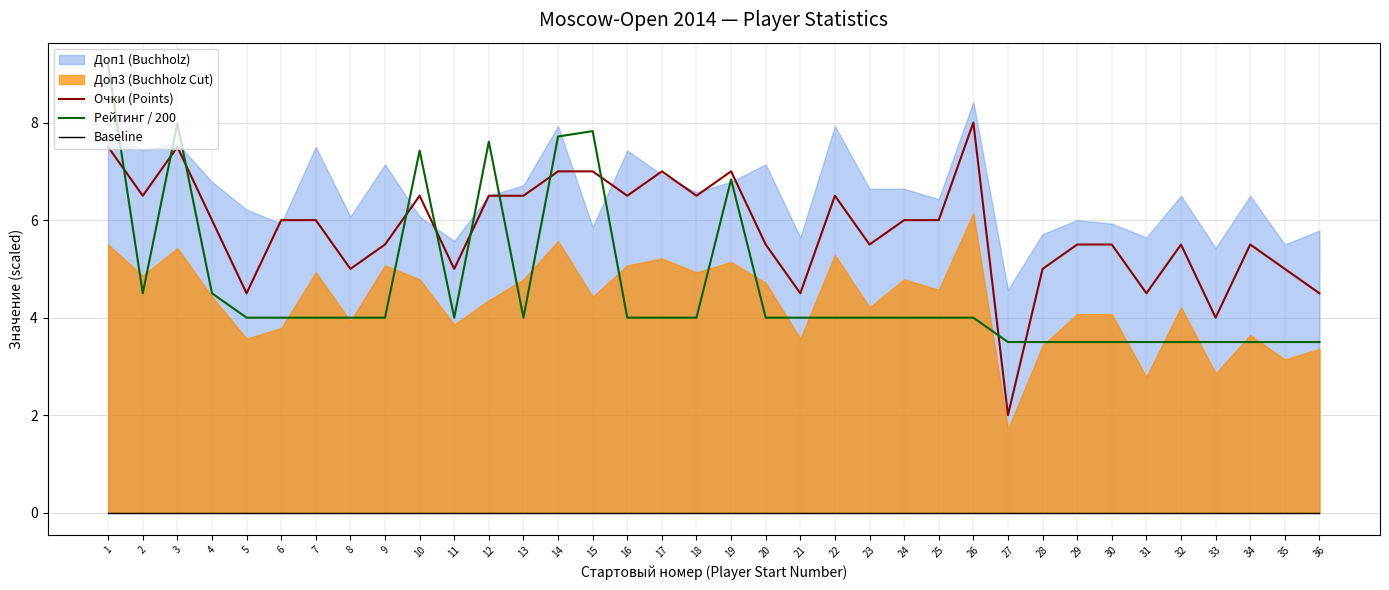

True or false: Очки (Points) has more than 2 points higher than both neighbors.

True